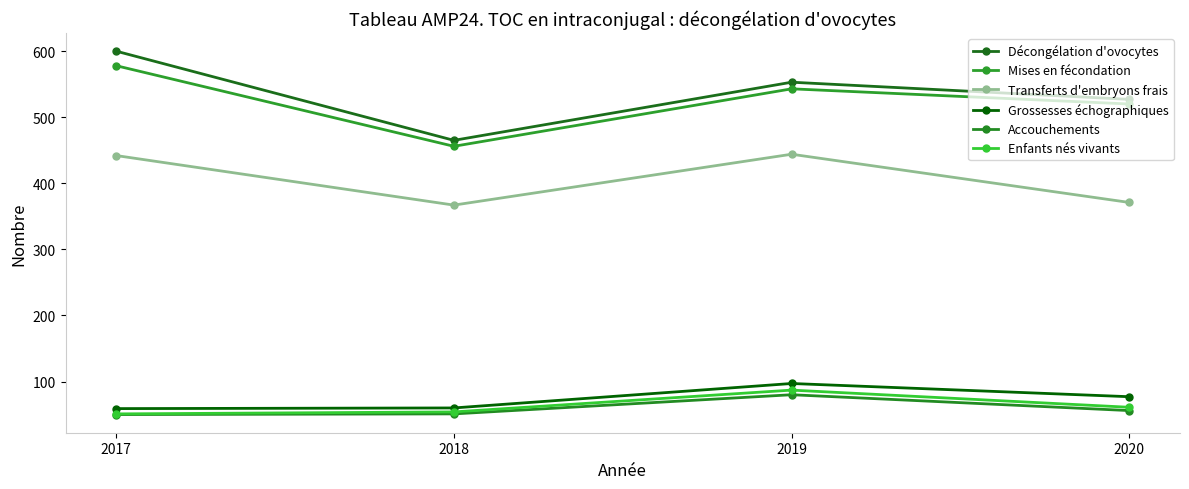

Rank the categories by Mises en fécondation value from lowest to highest.

2018, 2020, 2019, 2017